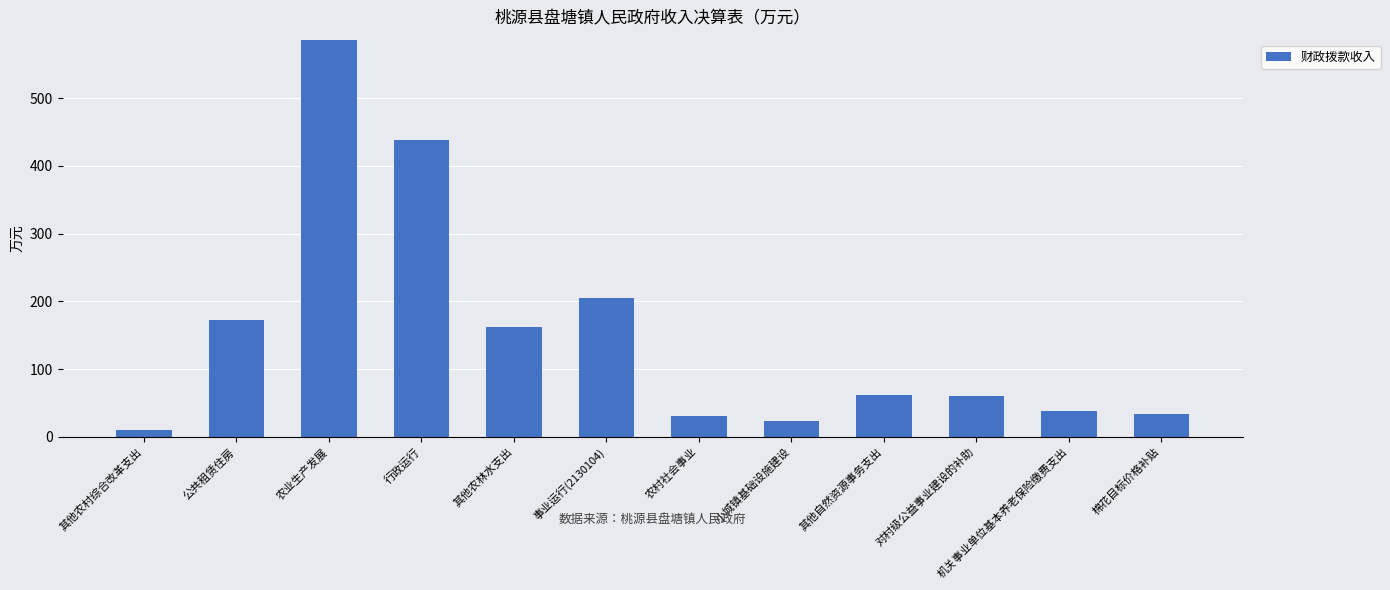

What is the approximate value at 其他自然资源事务支出?

61.7